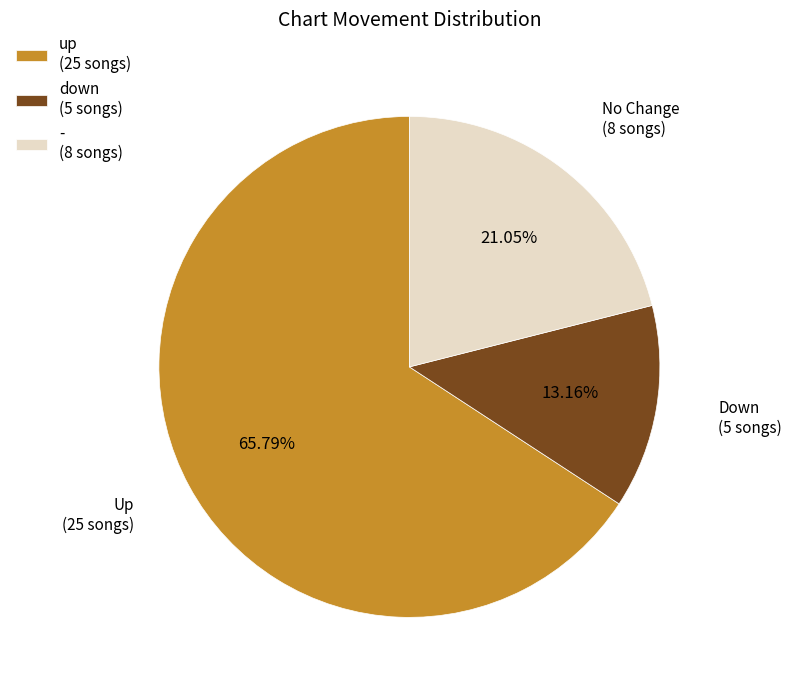

What is the largest slice in the pie chart?

up